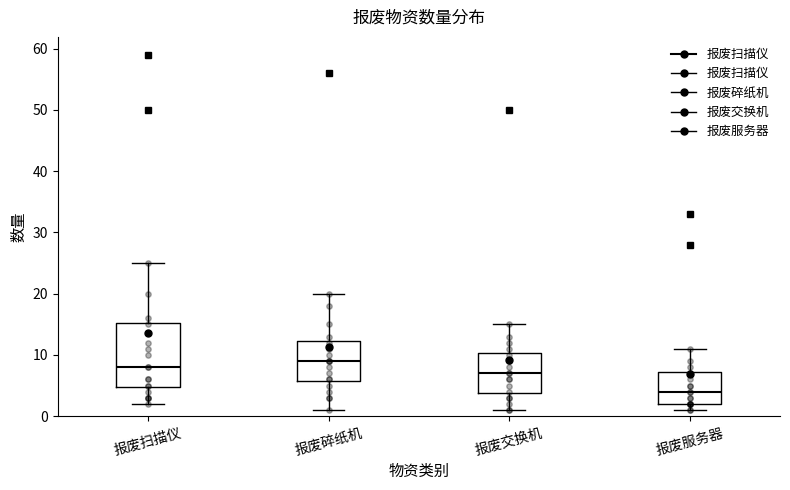

Reading left to right, transcribe this box plot: for each box, give where its median line is, the range the box spans, and where its two whiskers end, as read against the y-axis. The values are not printed on the chart, so give them approximately, as read against the axis.

报废扫描仪: median 8, box 5 to 15, whiskers 2 to 25
报废碎纸机: median 9, box 6 to 12, whiskers 1 to 20
报废交换机: median 7, box 4 to 10, whiskers 1 to 15
报废服务器: median 4, box 2 to 7, whiskers 1 to 11